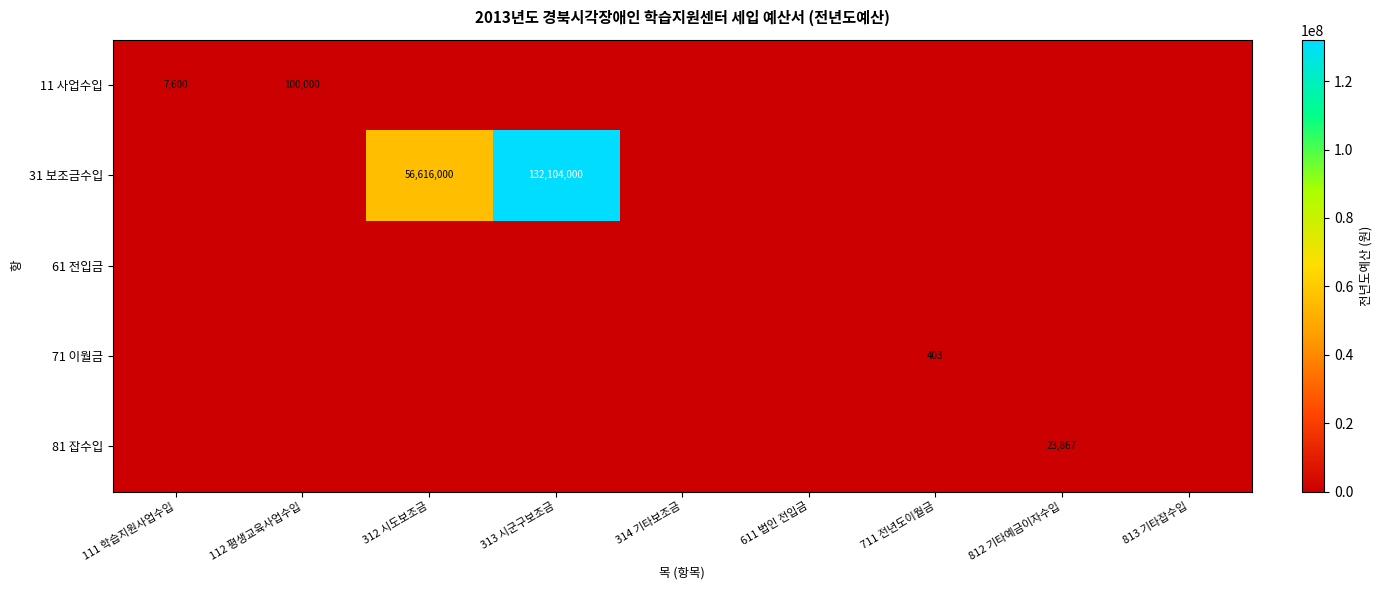

What is the difference between the 31 보조금수입 values at 112 평생교육사업수입 and 313 시군구보조금?

132104000